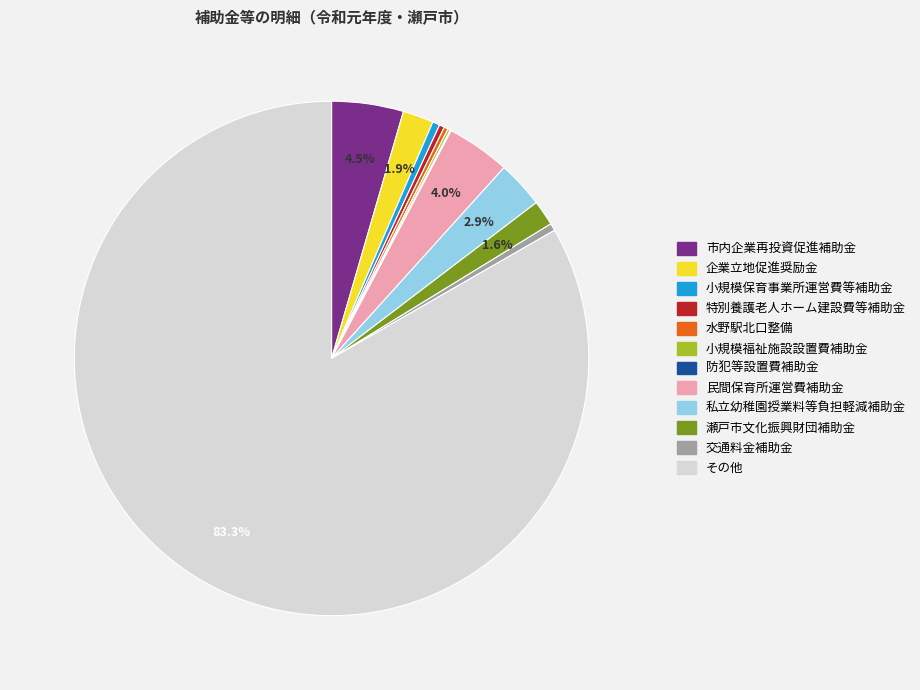

Do その他 and 市内企業再投資促進補助金 together represent more than half of the pie?

Yes